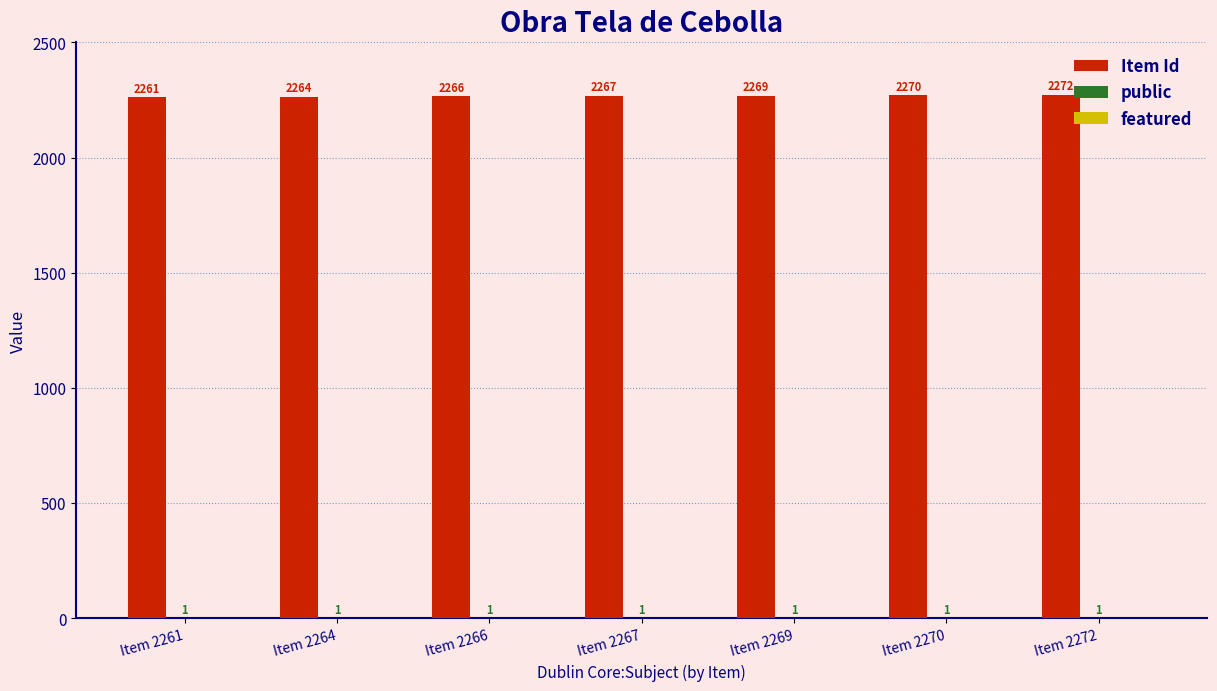

How many groups of bars are there?

7